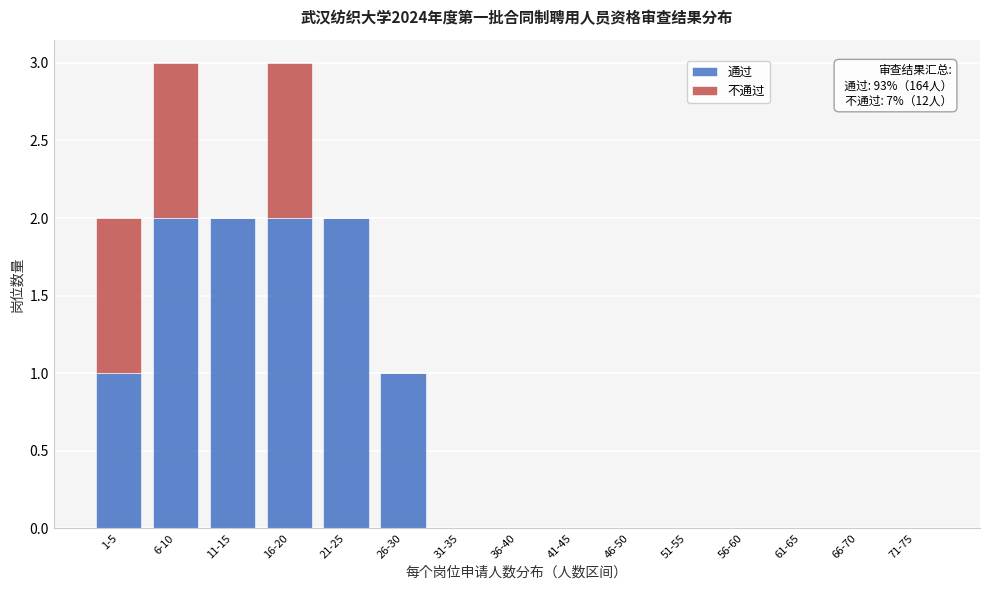

Reading right to left, transcribe the values for 通过.

71-75=0	66-70=0	61-65=0	56-60=0	51-55=0	46-50=0	41-45=0	36-40=0	31-35=0	26-30=1	21-25=2	16-20=2	11-15=2	6-10=2	1-5=1